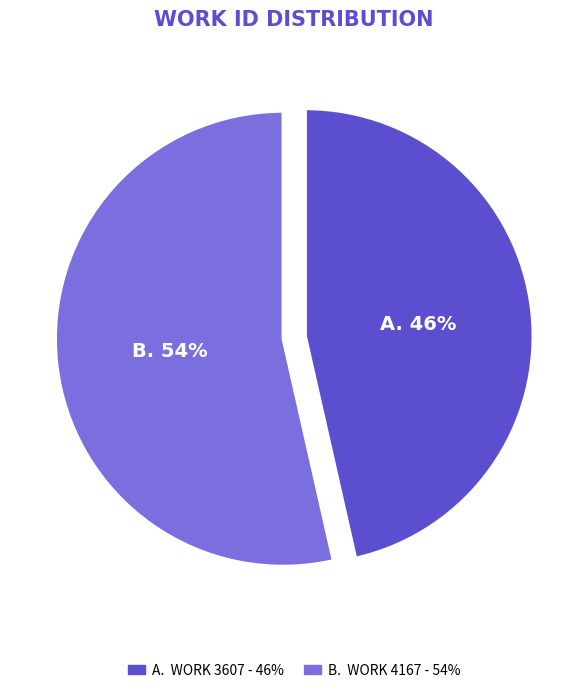

Is there any slice that represents more than half of the pie?

Yes